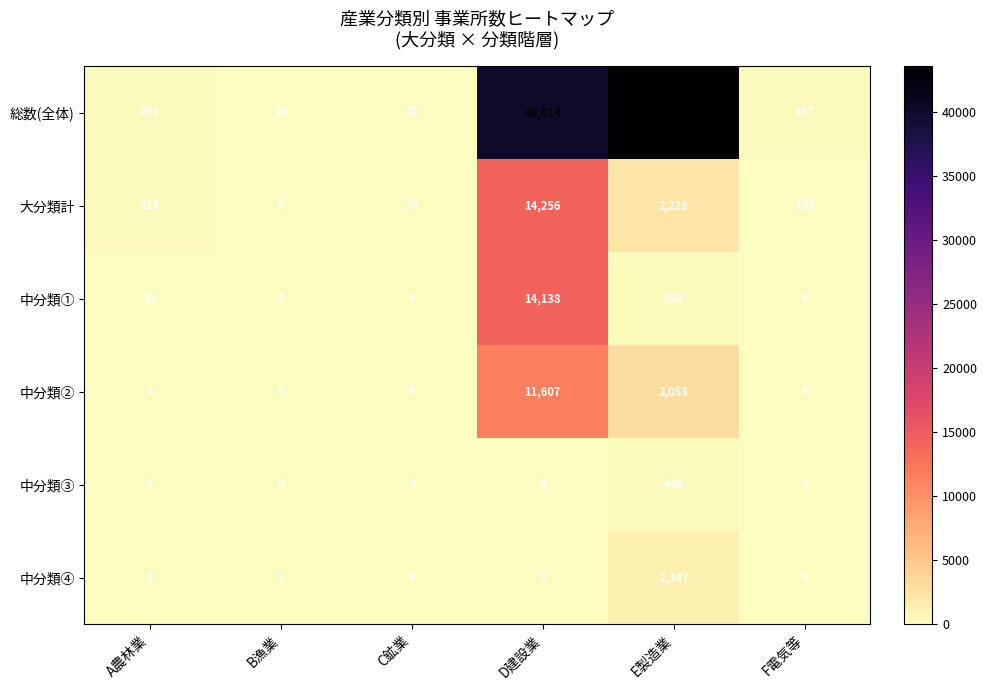

The value of 総数(全体) at D建設業 is 70520. True or false?

False